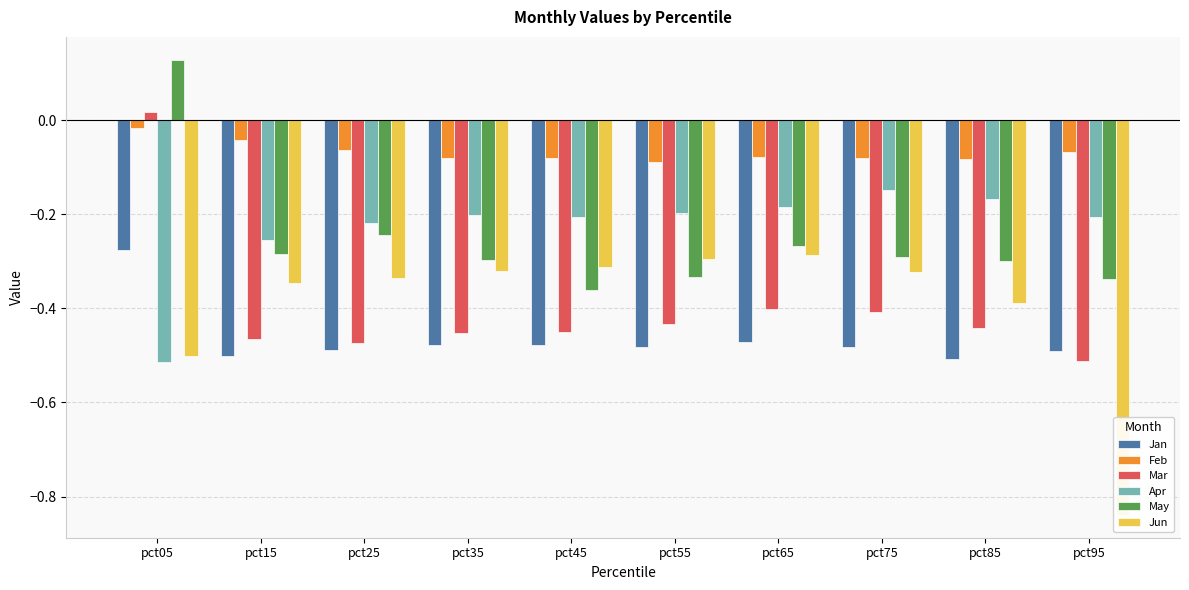

Reading left to right, list all the values displayed in this chart.

Jan: pct05=-0.3	pct15=-0.5	pct25=-0.5	pct35=-0.5	pct45=-0.5	pct55=-0.5	pct65=-0.5	pct75=-0.5	pct85=-0.5	pct95=-0.5
Feb: pct05=-0.0	pct15=-0.0	pct25=-0.1	pct35=-0.1	pct45=-0.1	pct55=-0.1	pct65=-0.1	pct75=-0.1	pct85=-0.1	pct95=-0.1
Mar: pct05=0.0	pct15=-0.5	pct25=-0.5	pct35=-0.5	pct45=-0.4	pct55=-0.4	pct65=-0.4	pct75=-0.4	pct85=-0.4	pct95=-0.5
Apr: pct05=-0.5	pct15=-0.3	pct25=-0.2	pct35=-0.2	pct45=-0.2	pct55=-0.2	pct65=-0.2	pct75=-0.1	pct85=-0.2	pct95=-0.2
May: pct05=0.1	pct15=-0.3	pct25=-0.2	pct35=-0.3	pct45=-0.4	pct55=-0.3	pct65=-0.3	pct75=-0.3	pct85=-0.3	pct95=-0.3
Jun: pct05=-0.5	pct15=-0.3	pct25=-0.3	pct35=-0.3	pct45=-0.3	pct55=-0.3	pct65=-0.3	pct75=-0.3	pct85=-0.4	pct95=-0.8